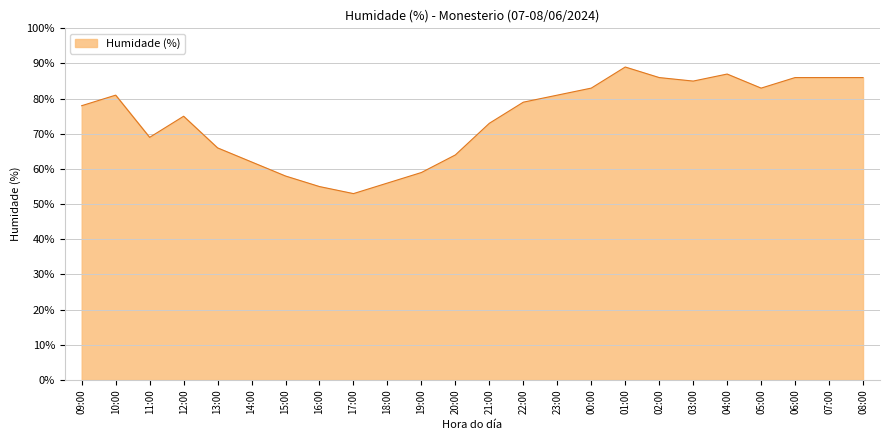

Reading left to right, transcribe all the data shown in this chart.

09:00=78	10:00=81	11:00=69	12:00=75	13:00=66	14:00=62	15:00=58	16:00=55	17:00=53	18:00=56	19:00=59	20:00=64	21:00=73	22:00=79	23:00=81	00:00=83	01:00=89	02:00=86	03:00=85	04:00=87	05:00=83	06:00=86	07:00=86	08:00=86